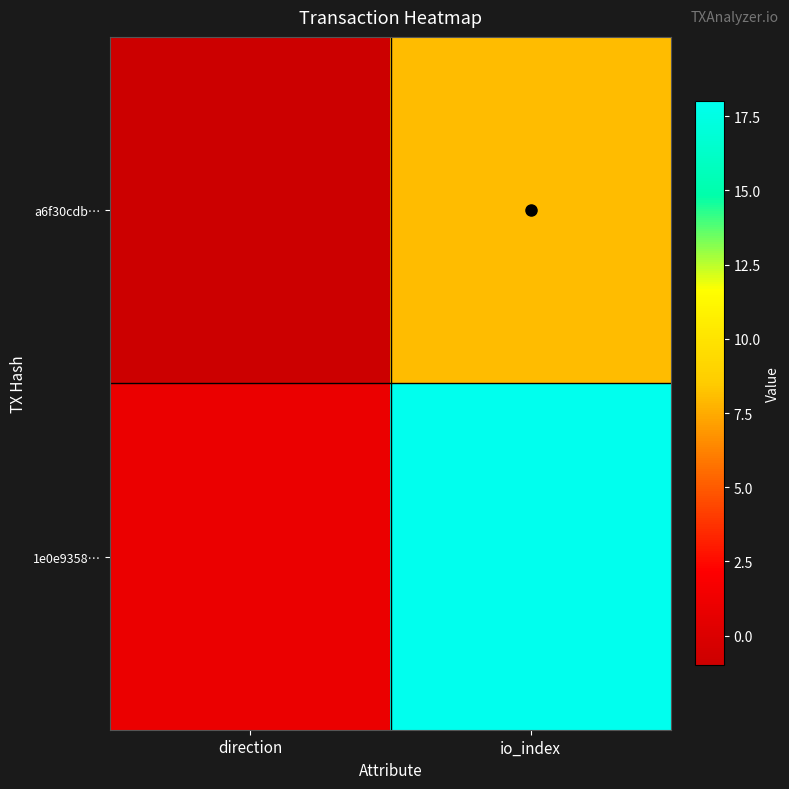

Reading left to right, transcribe all the data shown in this chart.

a6f30cdb…: direction=-1	io_index=8
1e0e9358…: direction=1	io_index=18